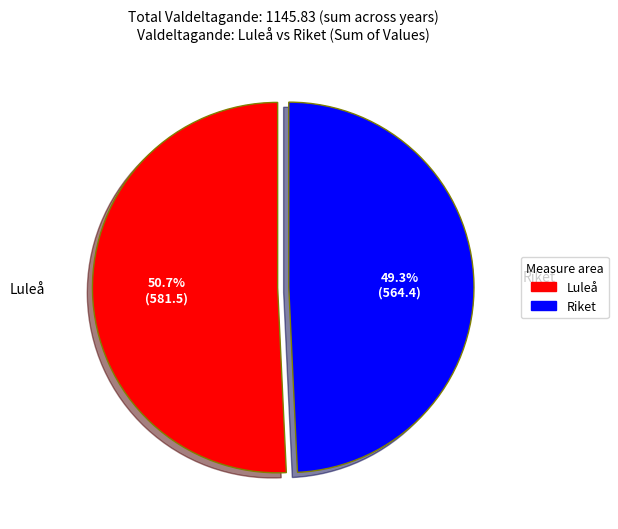

Which slice is the largest?

Luleå